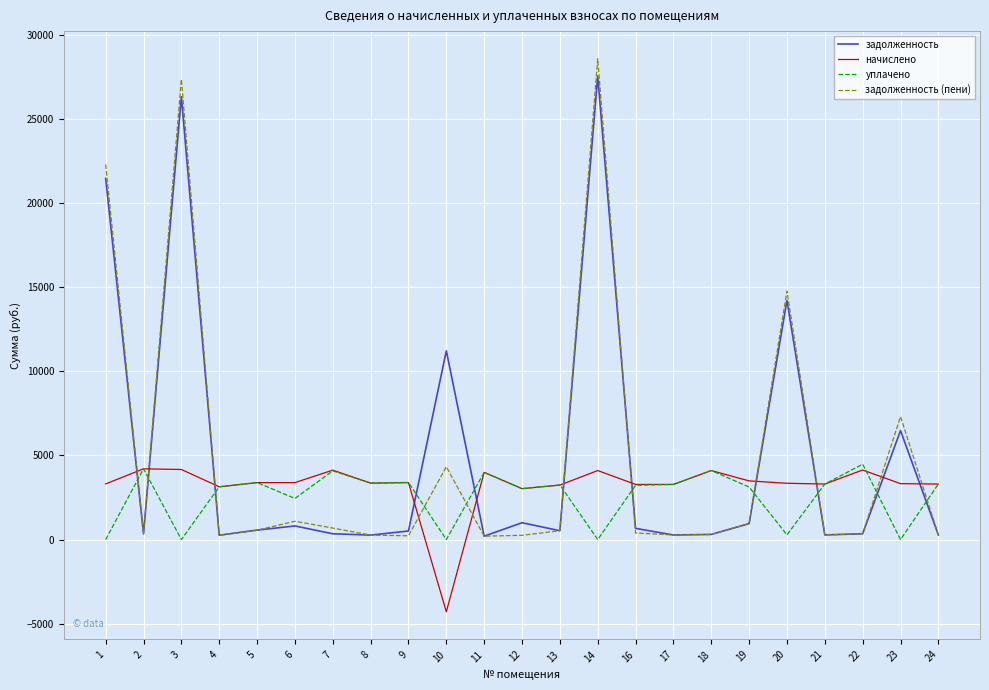

How many lines are shown in the chart?

4